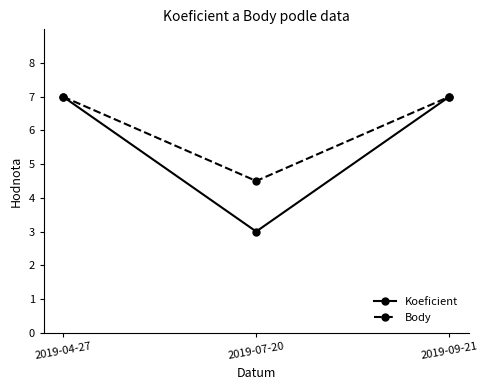

Rank the series by their average value, from highest to lowest.

Body, Koeficient